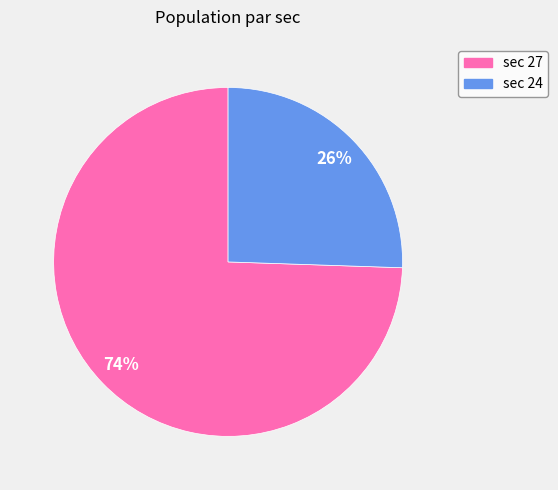

Is there a majority slice in this chart?

Yes